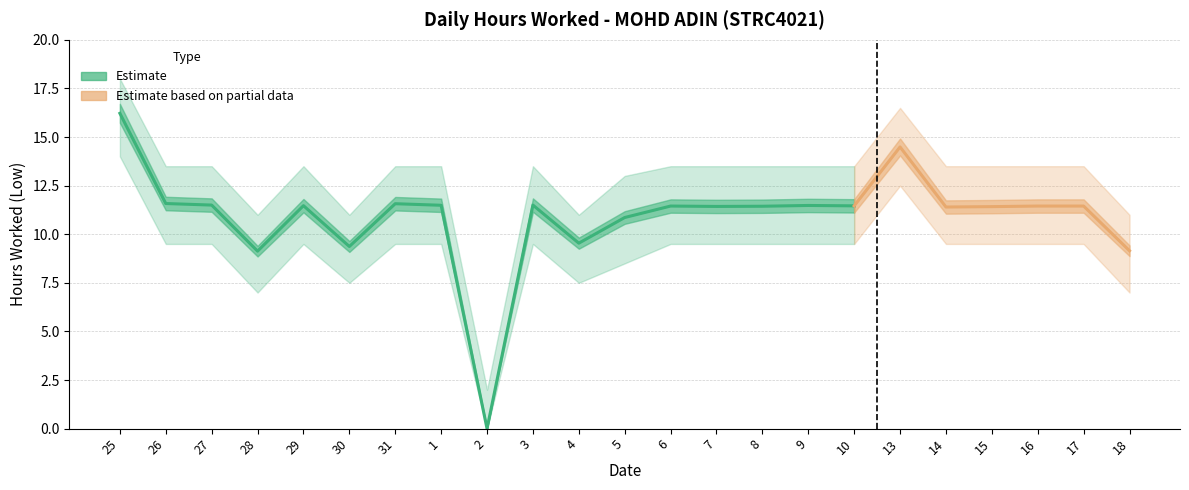

Is the value of Upper Bound at 3 greater than the value of Lower Bound at 18?

Yes